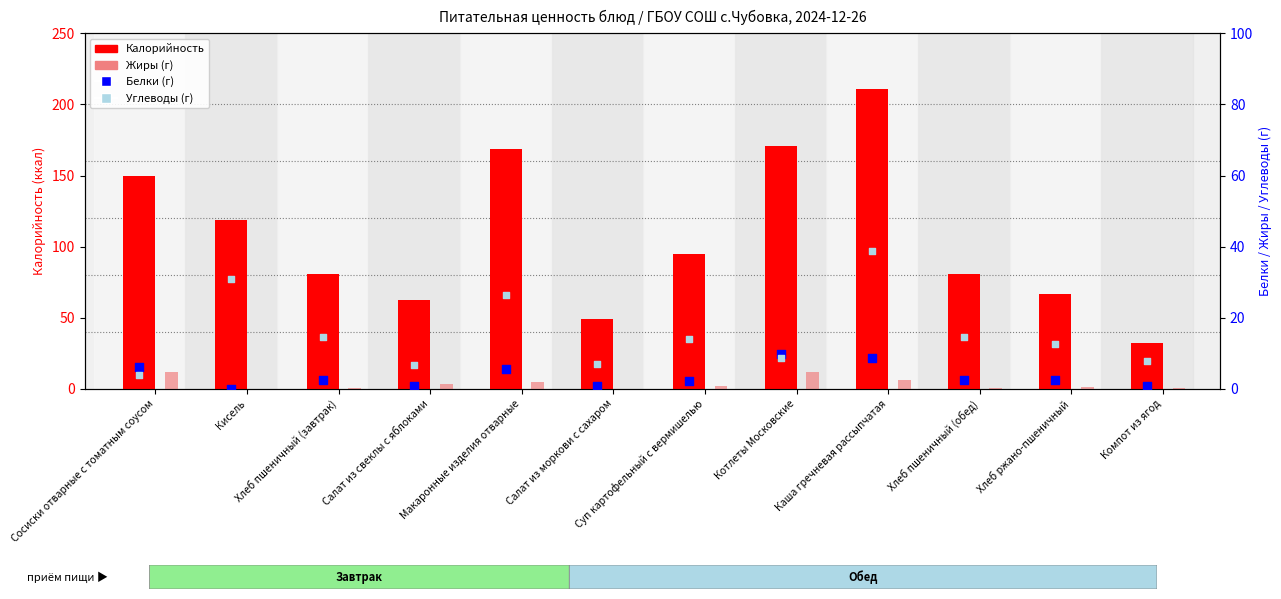

Is the value of Углеводы (г) at Хлеб пшеничный (завтрак) greater than the value of Белки (г) at Каша гречневая рассыпчатая?

Yes